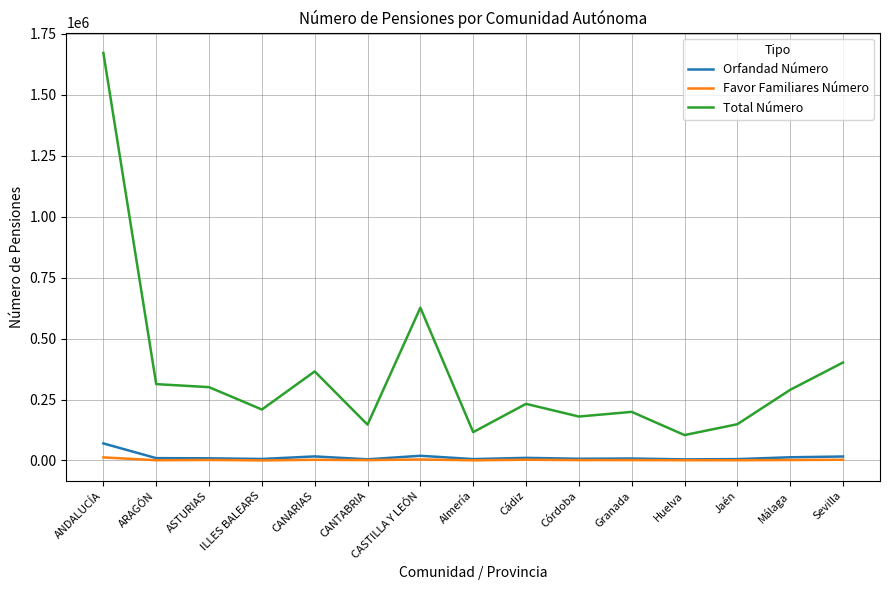

Which category has the highest value in the Total Número series?

ANDALUCÍA